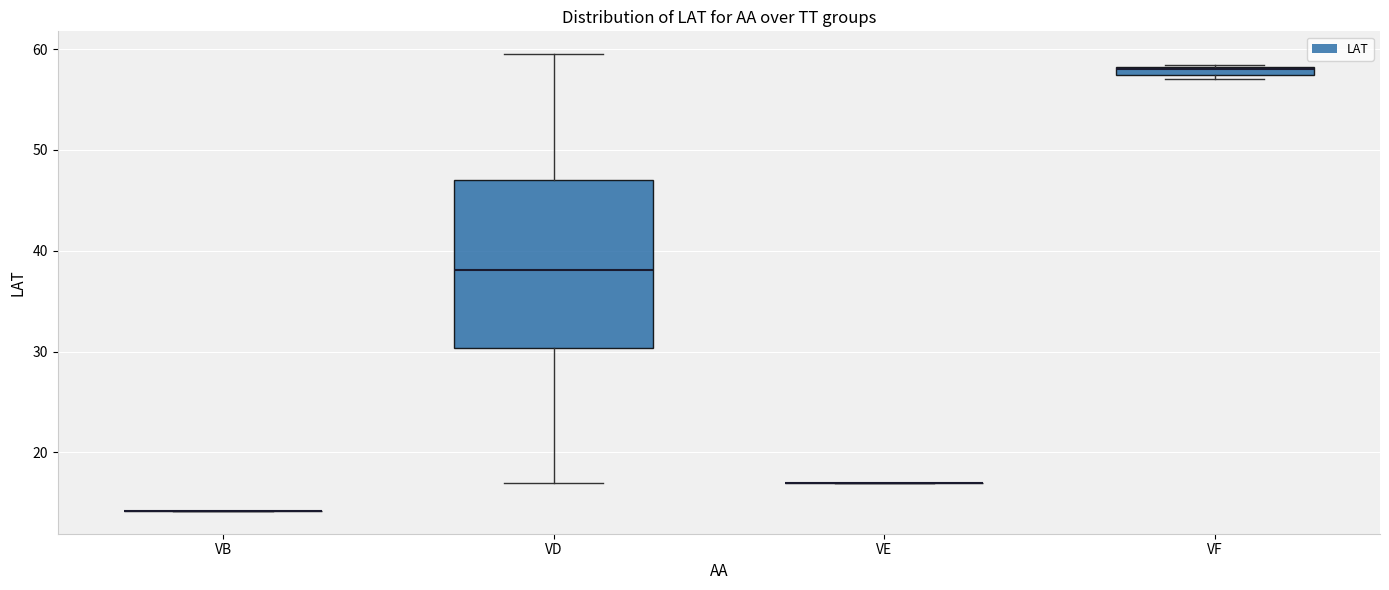

Where does the upper whisker of the box for VD end on the y-axis? The values are not printed on the chart, so give them approximately, as read against the axis.

60